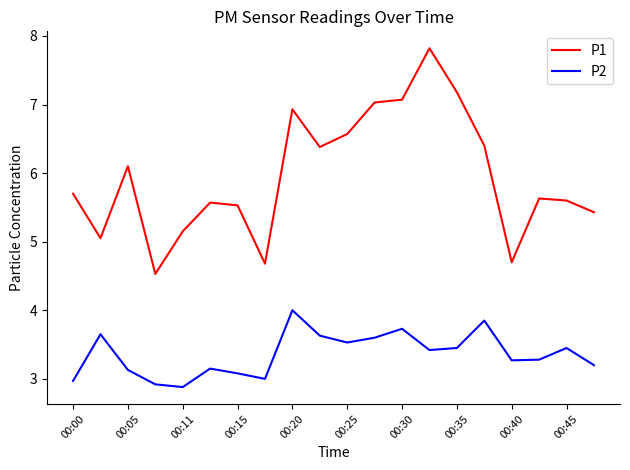

List the series in order of their overall mean, lowest first.

P2, P1